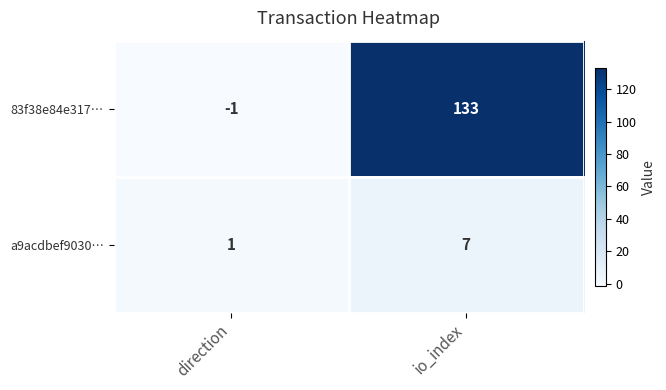

The value of 83f38e84e317… at io_index is 189. True or false?

False